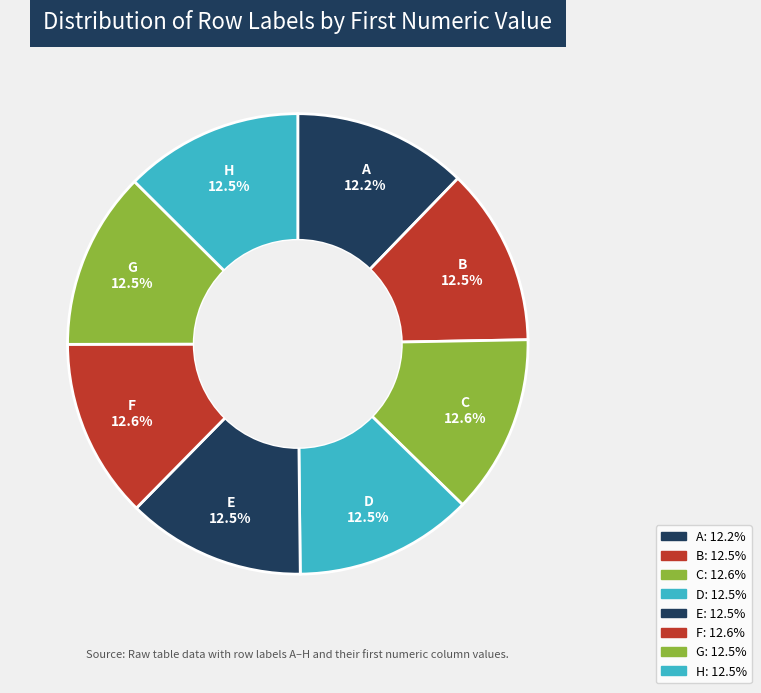

Do C and E together represent more than half of the pie?

No